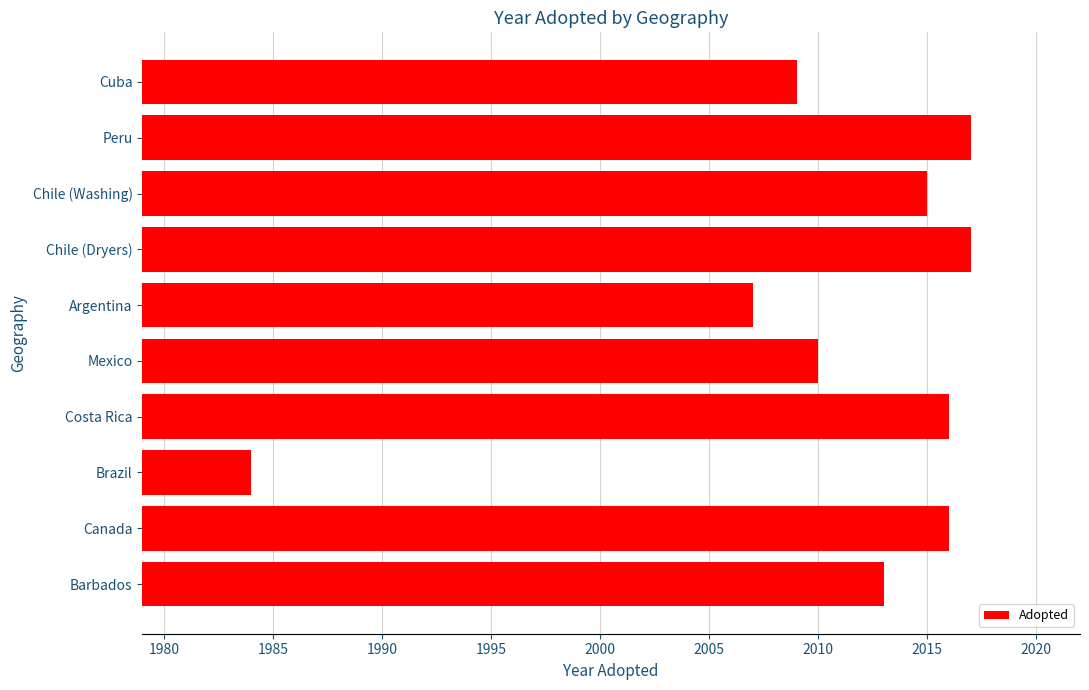

What is the difference between the maximum and second lowest values?

10